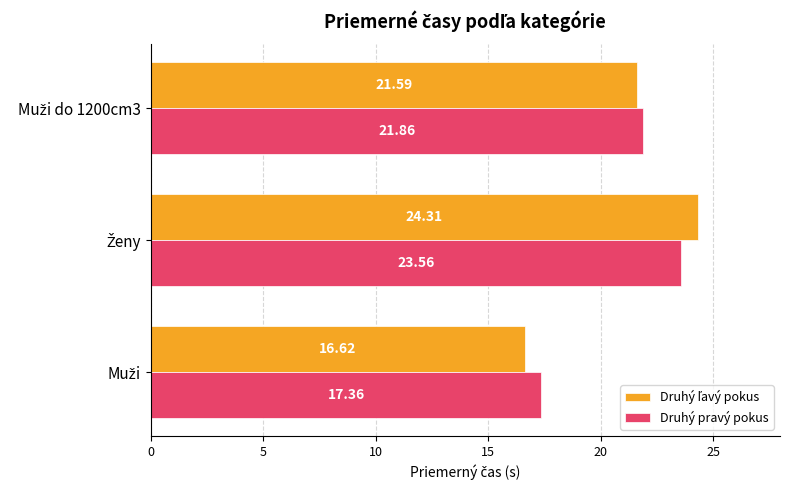

What is the average value of the Druhý pravý pokus series?

20.9